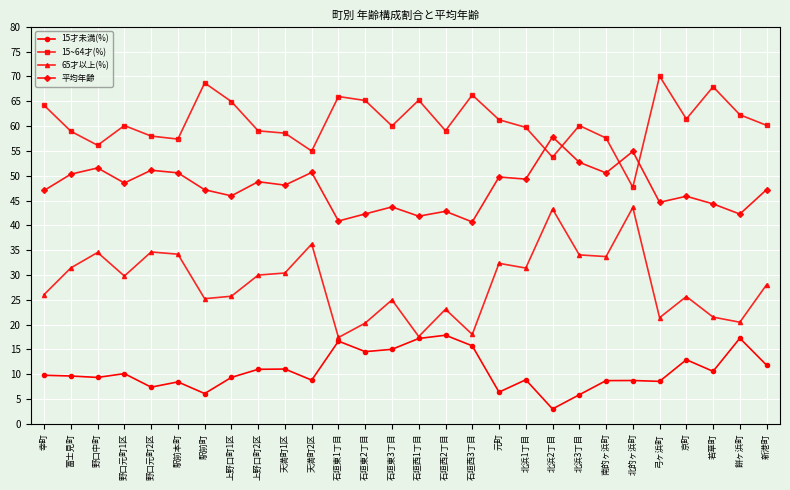

What is the label of the 20th point from the left?

北浜2丁目